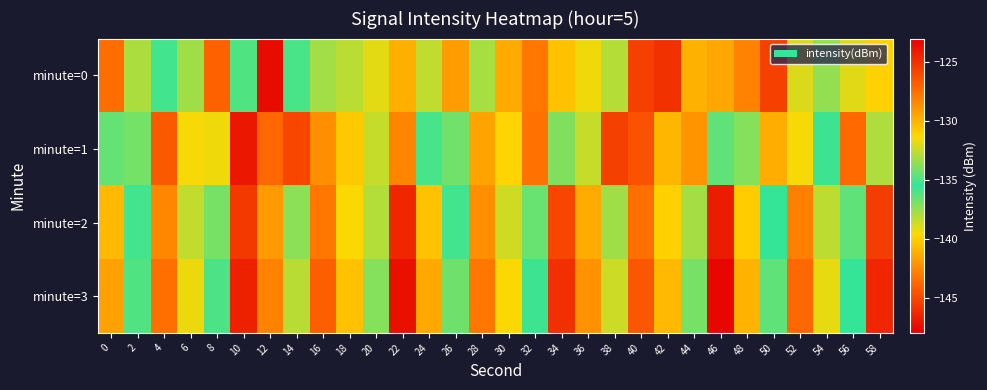

Reading left to right, what are all the values shown in this chart?

minute=0: 0=-127.4	2=-133.1	4=-135.2	6=-133.3	8=-127.0	10=-134.9	12=-147.5	14=-135.0	16=-137.8	18=-138.2	20=-131.9	22=-129.9	24=-138.4	26=-141.8	28=-137.9	30=-129.7	32=-127.8	34=-130.5	36=-131.7	38=-132.8	40=-125.7	42=-125.0	44=-129.9	46=-129.6	48=-128.3	50=-125.6	52=-132.1	54=-133.5	56=-139.0	58=-131.1
minute=1: 0=-136.5	2=-134.2	4=-126.7	6=-139.5	8=-139.3	10=-124.0	12=-127.2	14=-125.9	16=-128.6	18=-130.8	20=-132.5	22=-128.3	24=-135.1	26=-136.8	28=-129.4	30=-131.2	32=-127.6	34=-133.9	36=-138.5	38=-125.7	40=-126.4	42=-130.1	44=-128.9	46=-134.6	48=-137.2	50=-129.8	52=-131.5	54=-135.7	56=-127.3	58=-133.0
minute=2: 0=-130.2	2=-135.8	4=-128.4	6=-132.6	8=-136.9	10=-125.3	12=-129.1	14=-133.7	16=-127.8	18=-131.4	20=-138.1	22=-124.6	24=-130.5	26=-135.2	28=-128.7	30=-132.3	32=-136.6	34=-125.9	36=-129.7	38=-133.3	40=-127.5	42=-131.1	44=-137.8	46=-124.2	48=-130.9	50=-135.5	52=-128.1	54=-132.7	56=-136.4	58=-125.5
minute=3: 0=-129.3	2=-134.9	4=-127.5	6=-131.7	8=-136.0	10=-124.4	12=-128.2	14=-132.8	16=-126.9	18=-130.5	20=-137.2	22=-123.7	24=-129.6	26=-134.3	28=-127.8	30=-131.4	32=-135.7	34=-125.0	36=-128.8	38=-132.4	40=-126.6	42=-130.2	44=-136.9	46=-123.3	48=-130.0	50=-134.6	52=-127.2	54=-131.8	56=-135.5	58=-124.6